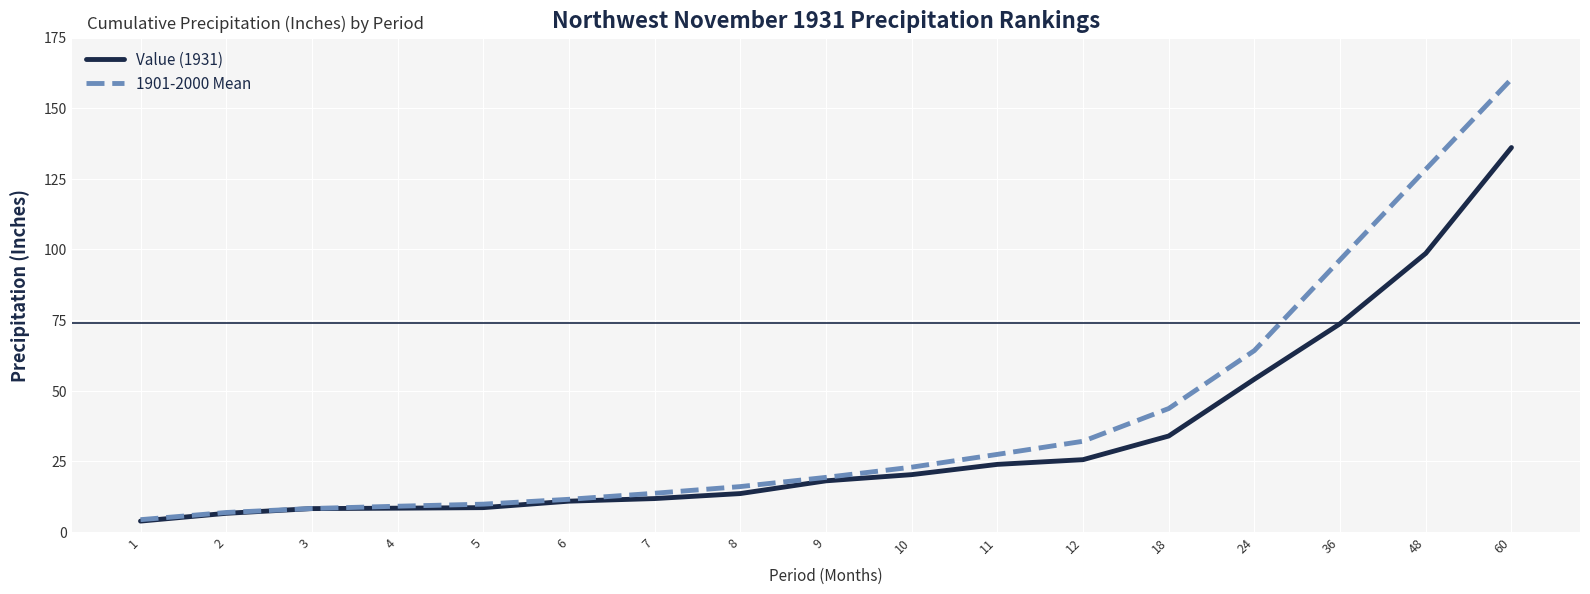

What is the difference between the highest and lowest values at 12?

6.5